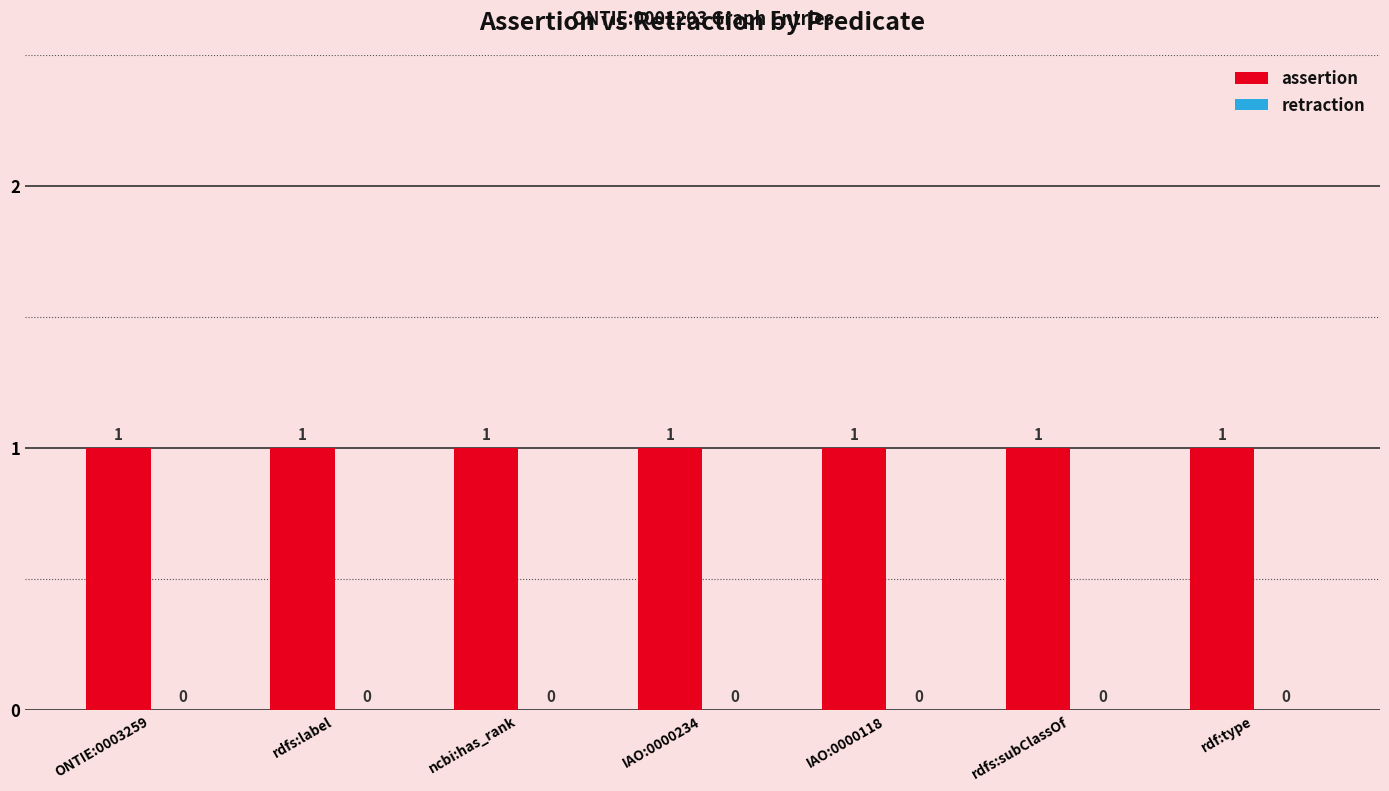

Which series has the widest spread of values?

assertion